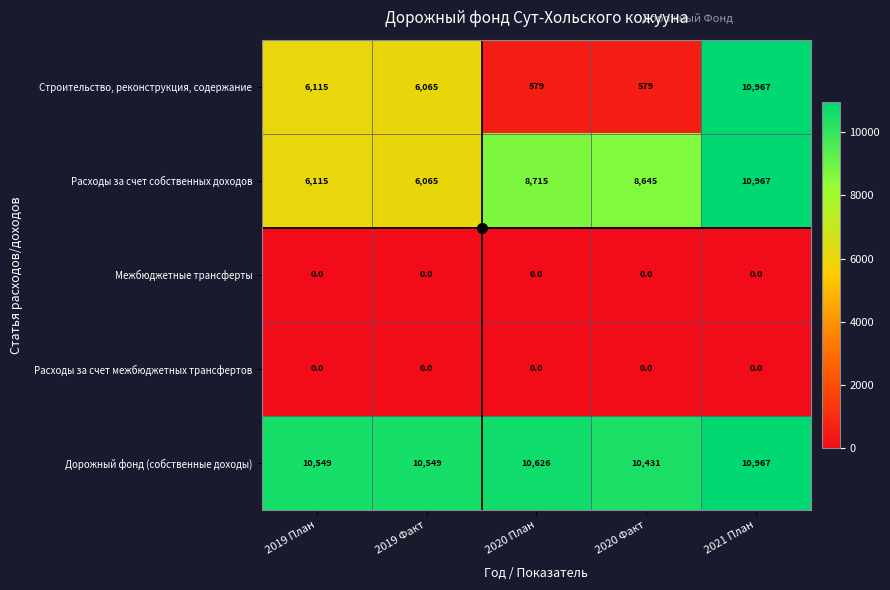

What is the difference between the highest and lowest values at 2020 Факт?

10431